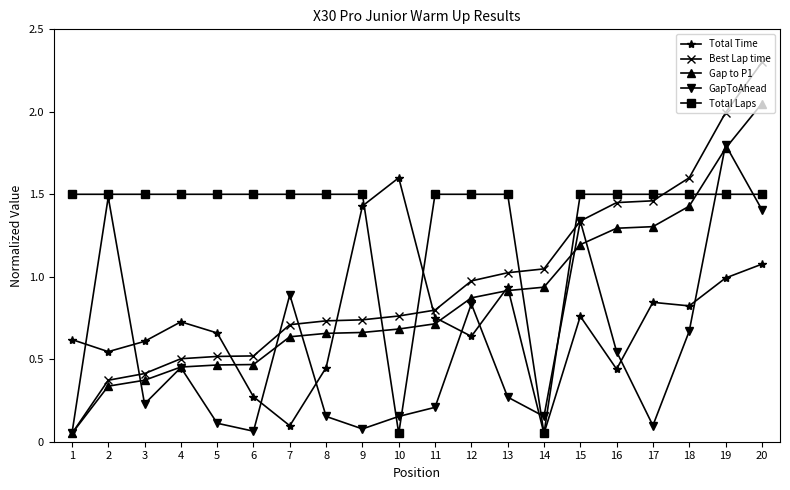

What is the total value across all series at 16?

5.2